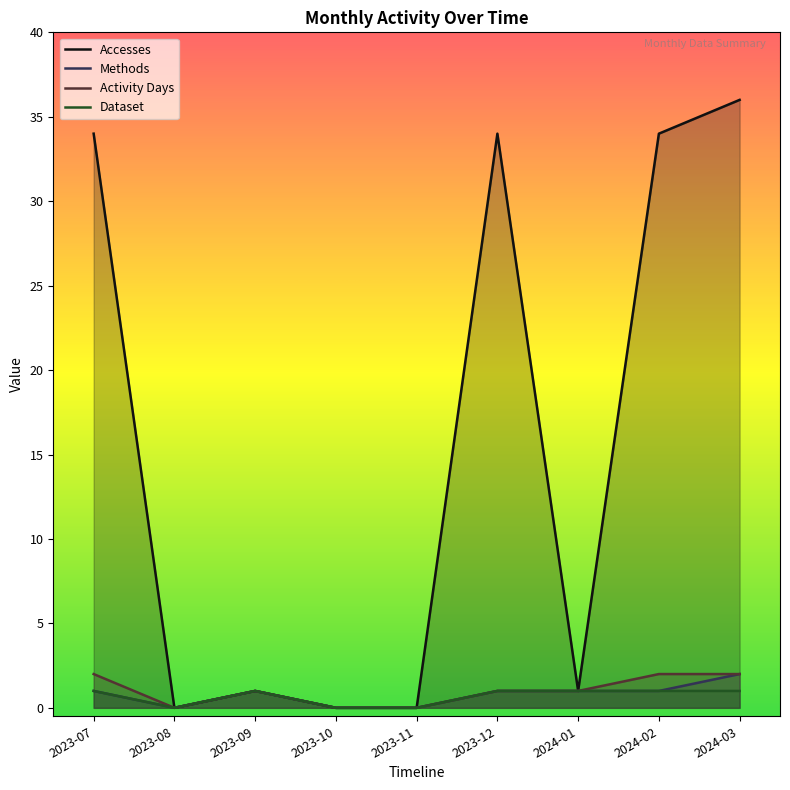

Rank the series at 2024-01 from highest to lowest value.

Accesses, Methods, Activity Days, Dataset